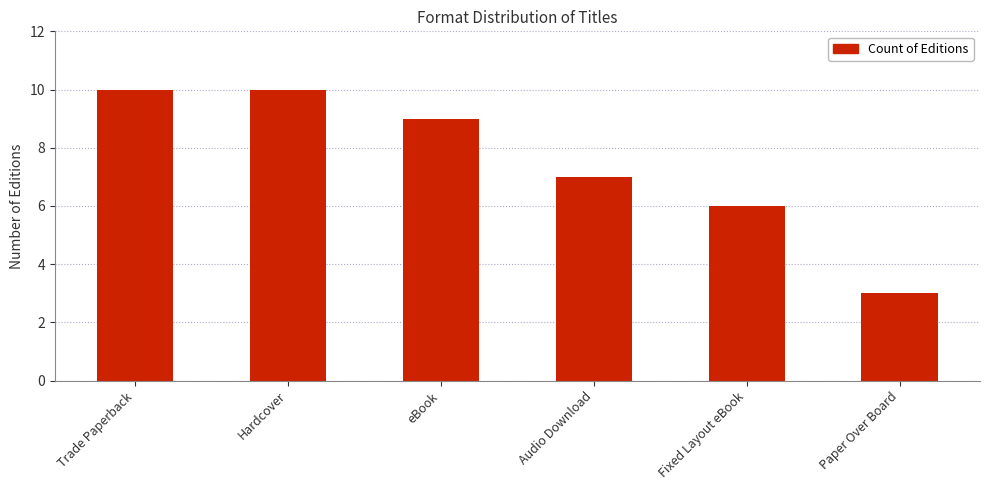

What is the difference between the maximum and second lowest values?

4